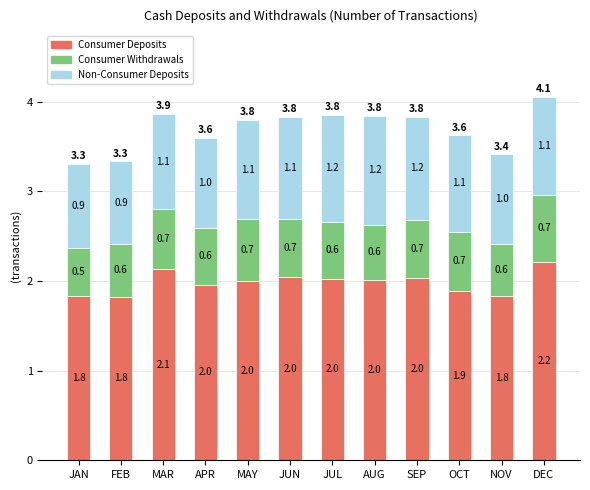

True or false: Consumer Deposits has a value of 2.2 at DEC.

True